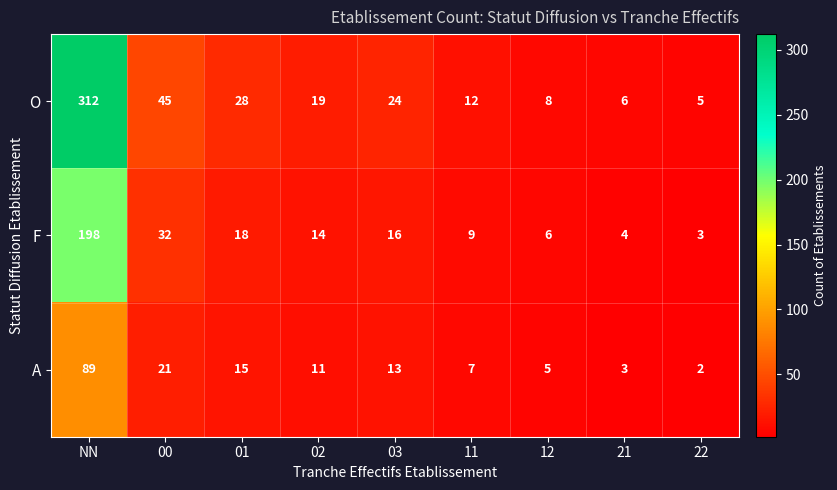

Read the A value at 21, to the nearest 5.

5